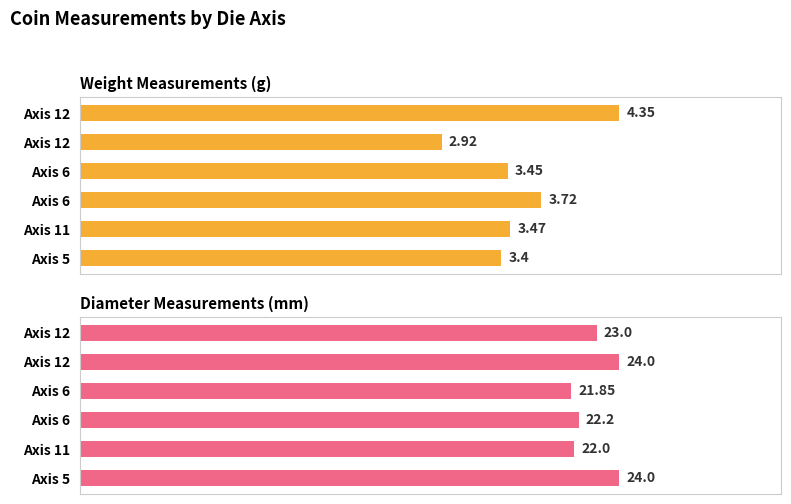

How many values in the weight series exceed 3?

5